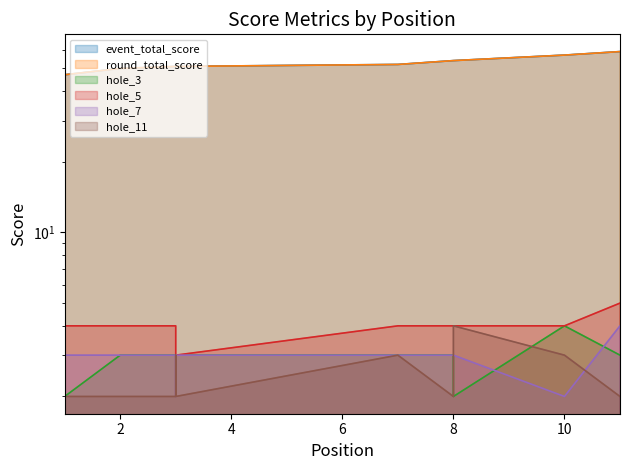

Is the value of event_total_score at 8 greater than the value of hole_5 at 8?

Yes